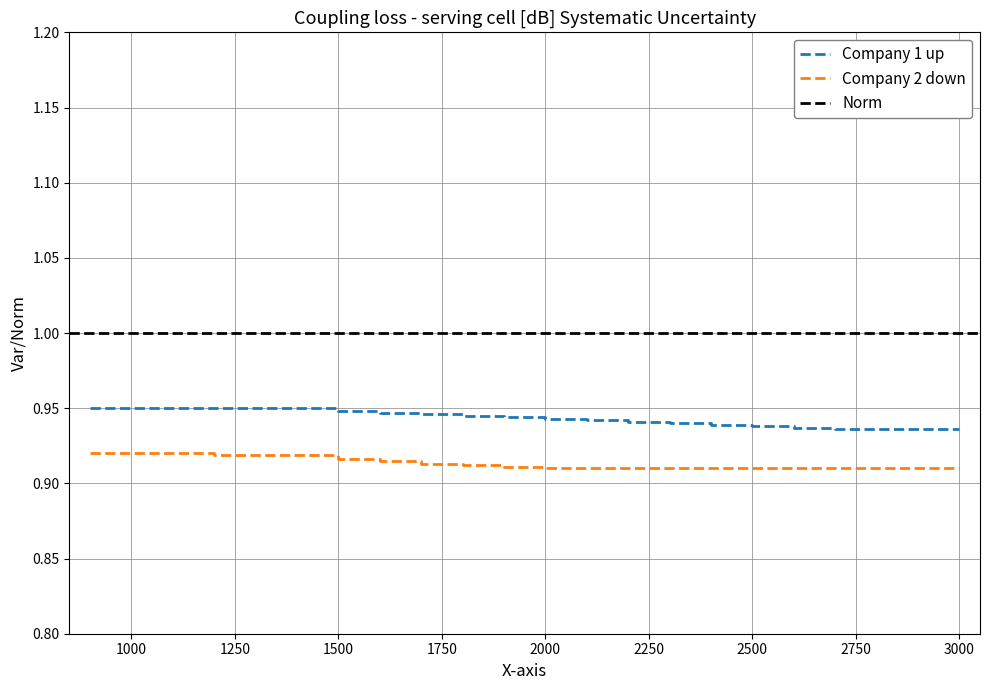

True or false: Company 1 up and Company 2 down cross at least once.

False